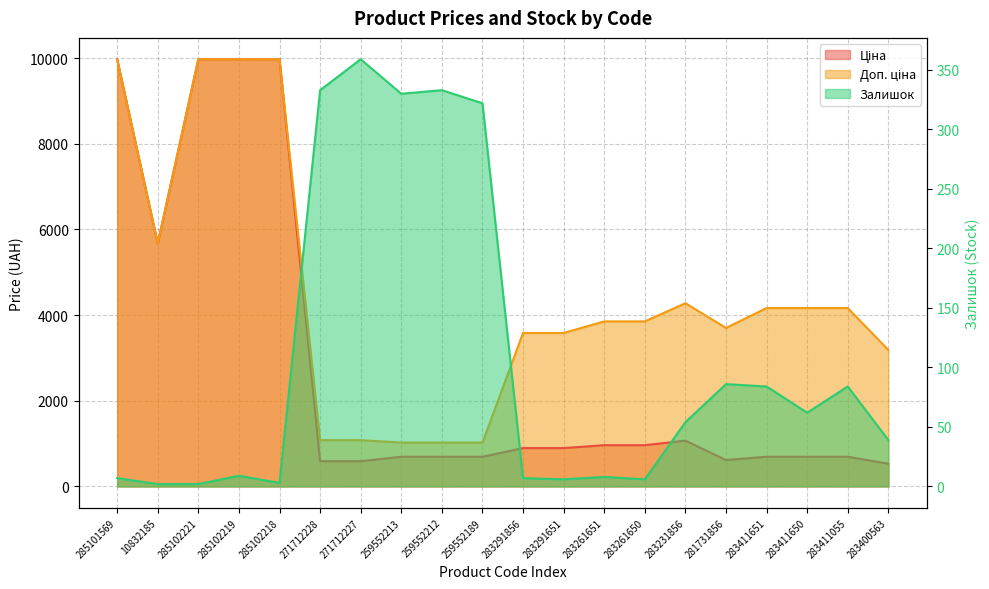

What is the sum of all Залишок values?

2136.0